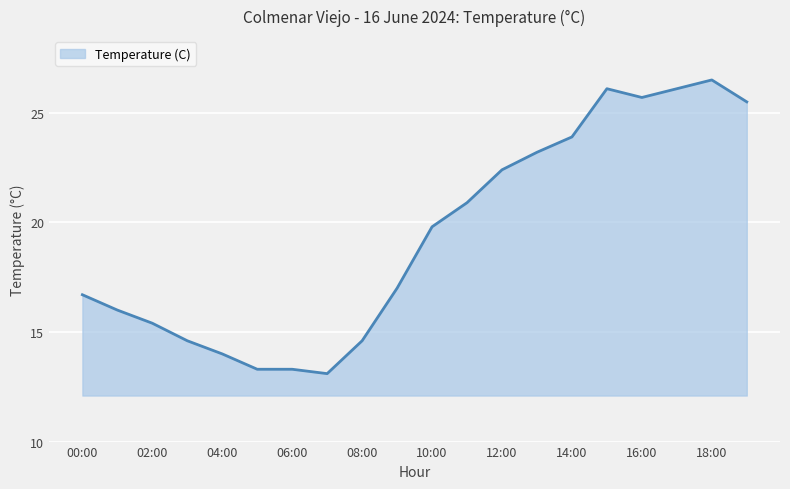

What is the maximum value shown in the chart?

26.5